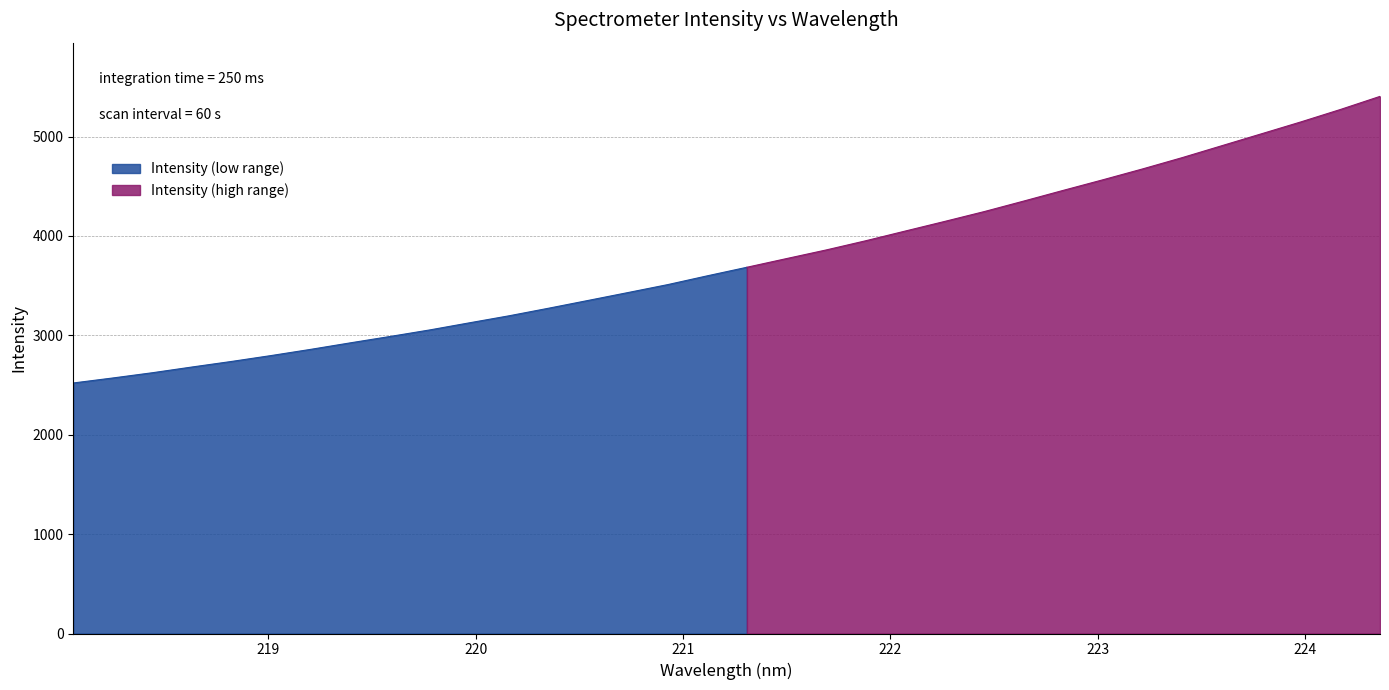

Reading left to right, extract all data points from this chart.

218.0596=2520.7	218.2508=2571.2	218.442=2624.1	218.6332=2681.8	218.8244=2737.9	219.0156=2797.3	219.2067=2859.7	219.3979=2925.3	219.589=2989.3	219.7801=3055.0	219.9712=3126.5	220.1623=3197.2	220.3533=3273.5	220.5444=3352.0	220.7354=3430.9	220.9264=3510.5	221.1174=3599.0	221.3083=3685.1	221.4993=3772.4	221.6902=3859.1	221.8812=3951.7	222.0721=4049.5	222.263=4146.8	222.4538=4245.9	222.6447=4351.9	222.8355=4459.7	223.0264=4566.0	223.2172=4675.0	223.408=4788.5	223.5987=4908.1	223.7895=5027.8	223.9802=5147.8	224.1709=5272.9	224.3616=5404.5